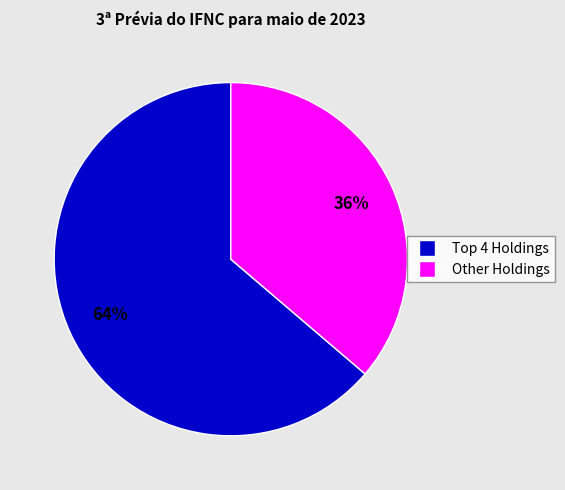

Does any single category account for the majority?

Yes